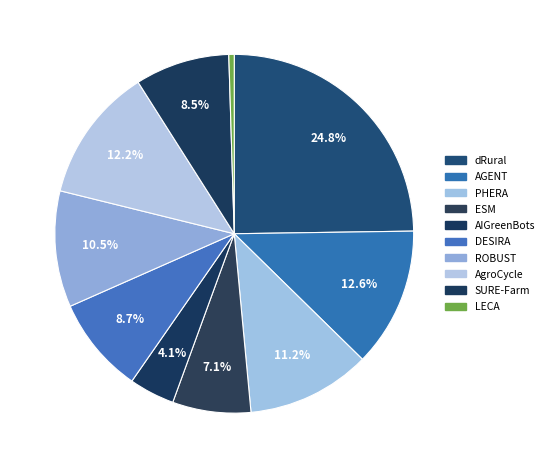

What is the largest slice in the pie chart?

dRural